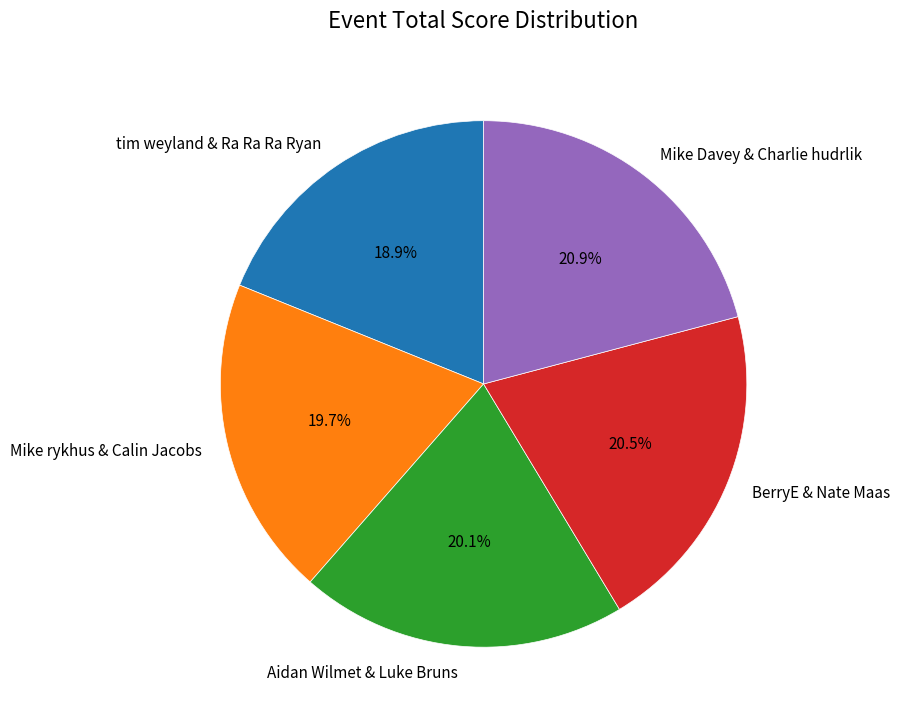

Which category has the smallest portion of the pie?

tim weyland & Ra Ra Ra Ryan